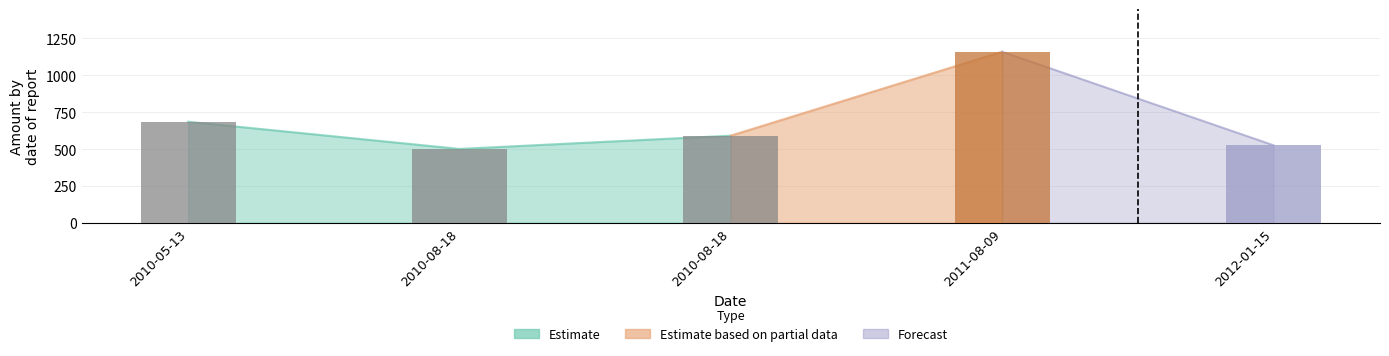

Reading right to left, extract all data points from this chart.

2012-01-15=525.7	2011-08-09=1160.0	2010-08-18=590.6	2010-08-18=500.6	2010-05-13=685.0